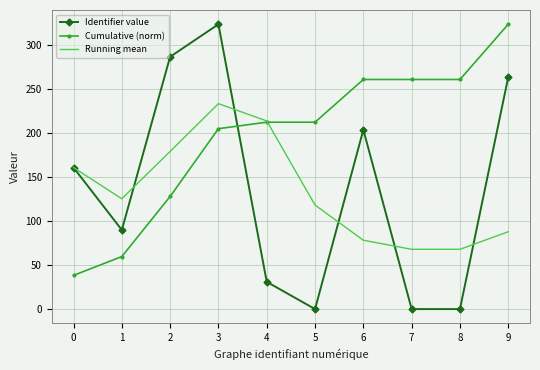

What are all the series names shown in the legend?

Identifier value, Cumulative (norm), Running mean